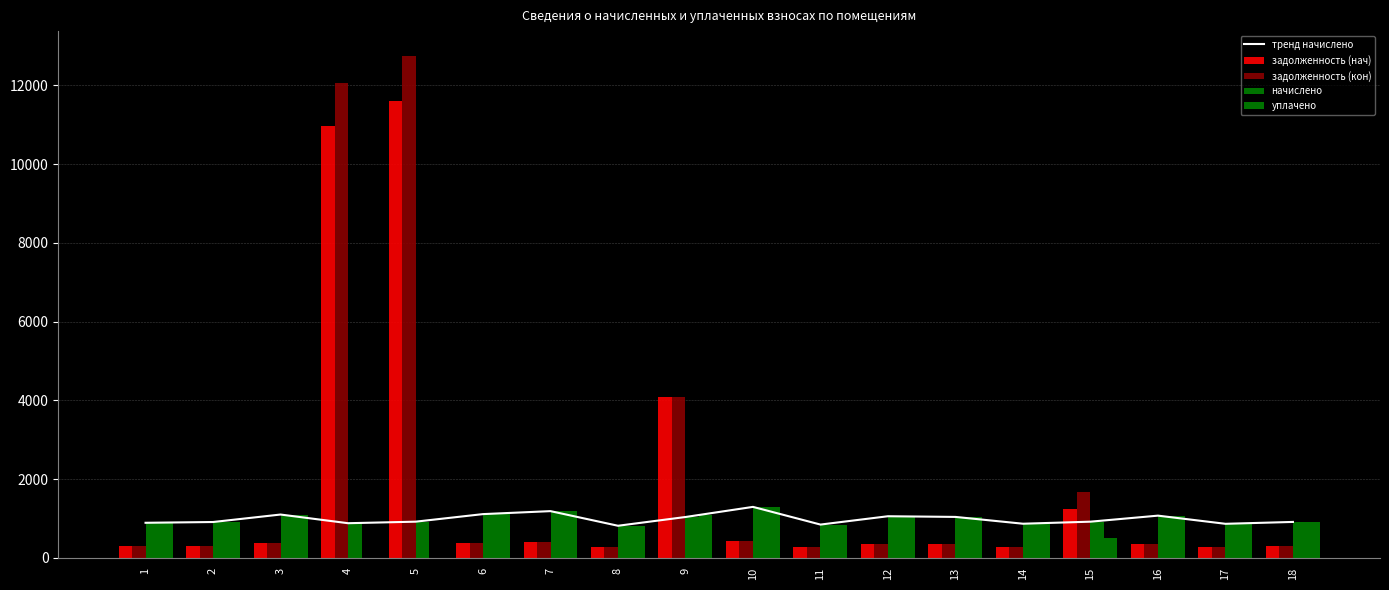

Rank the series by their maximum value, from highest to lowest.

задолженность (кон), задолженность (нач), тренд начислено, начислено, уплачено